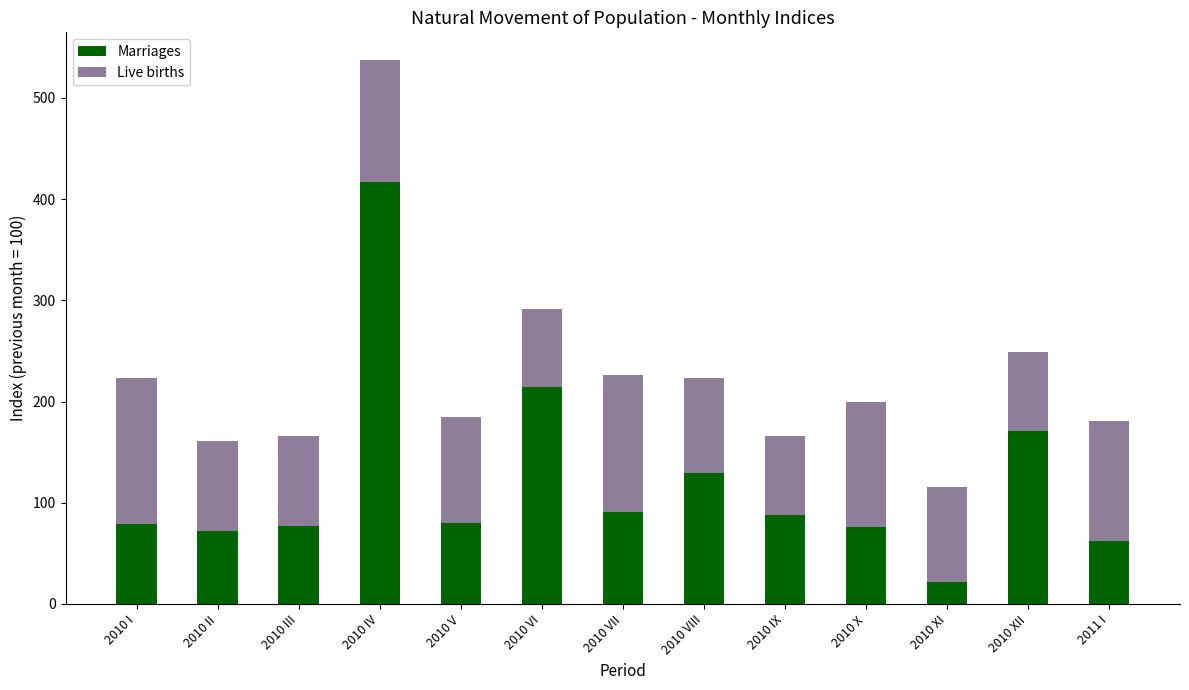

Count the number of categories in the chart.

13